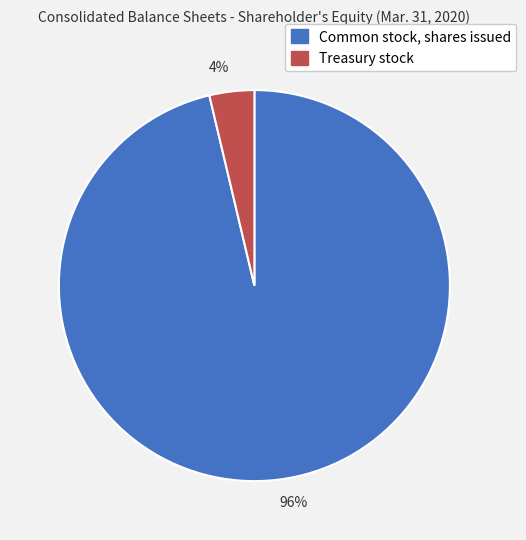

To the nearest percent, what is the average slice percentage?

50%